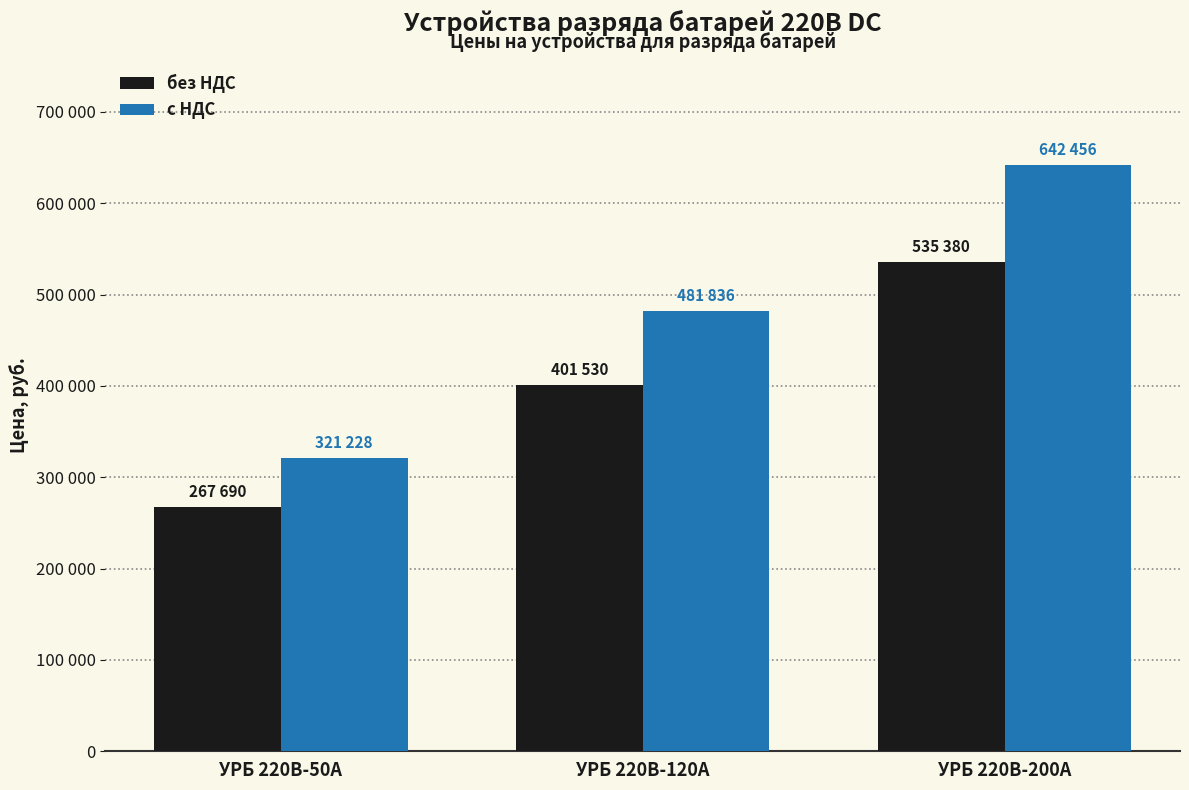

Is it true that с НДС equals 481836 at УРБ 220В-120А?

True